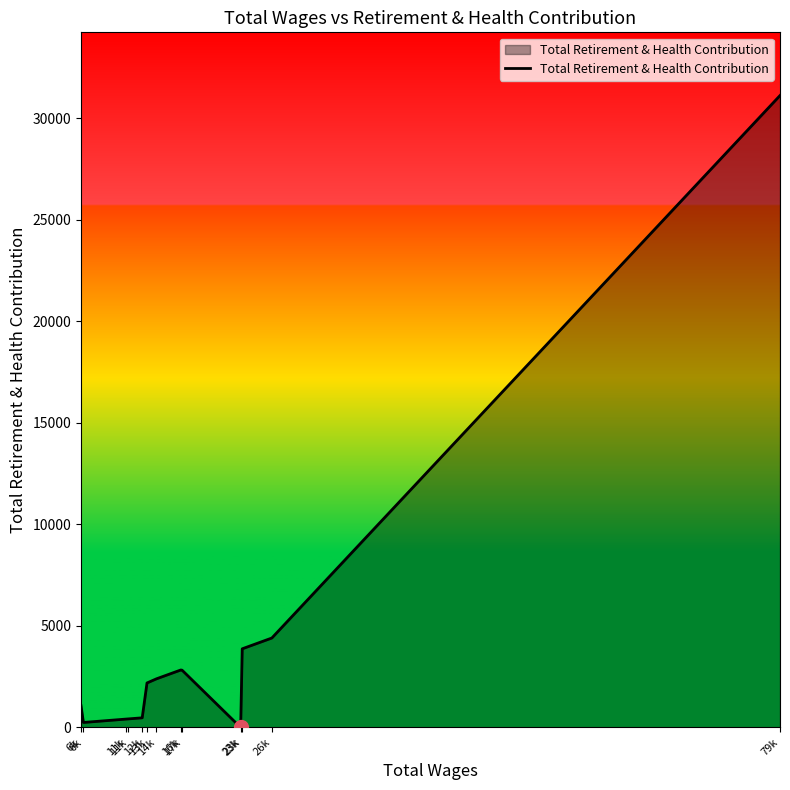

Reading left to right, transcribe all the data shown in this chart.

6k=1070	6k=247	11k=413	11k=422	12k=476	13k=2193	14k=2397	16k=2831	17k=2823	23k=0	23k=3875	26k=4406	79k=31125